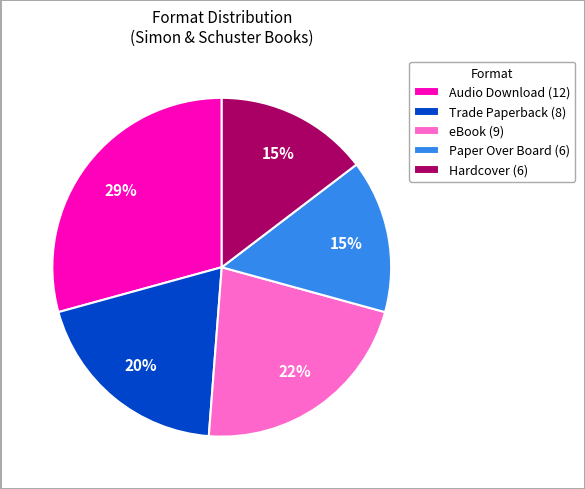

Does any single category account for the majority?

No